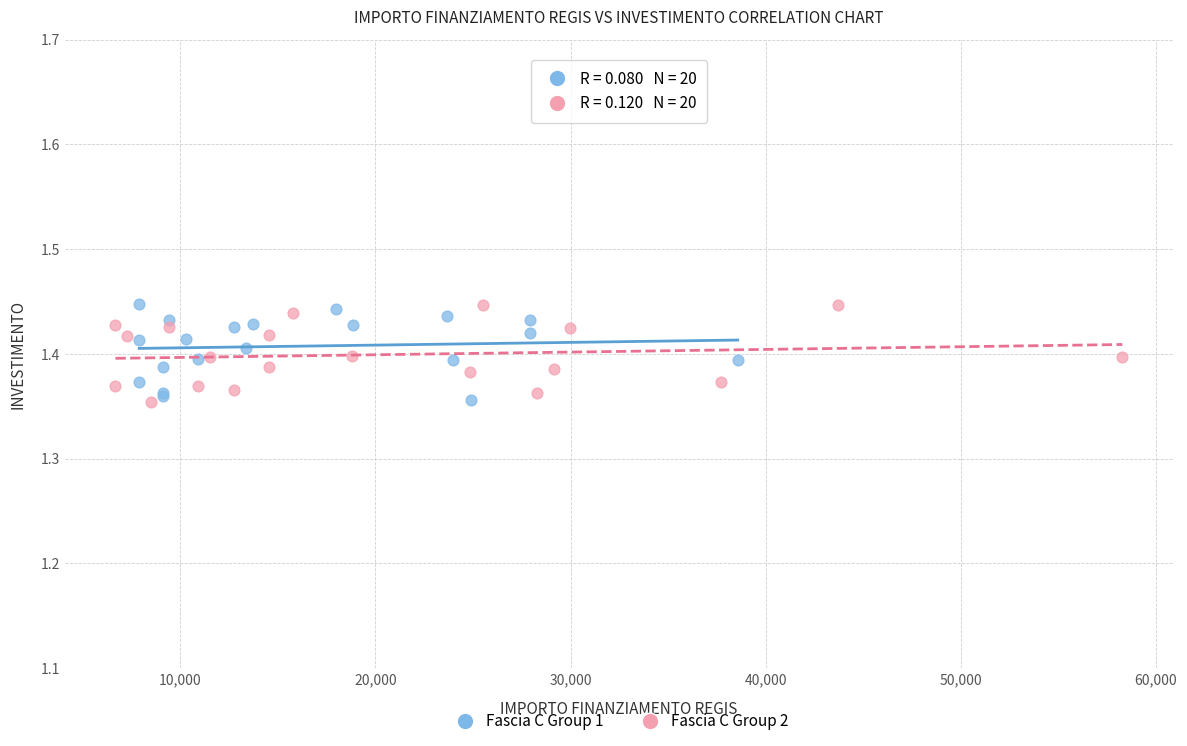

What are all the series names shown in the legend?

Fascia C Group 1, Fascia C Group 2